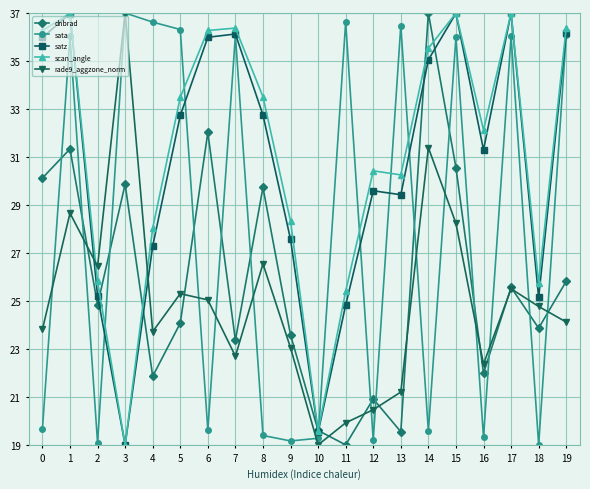

What is the sum of the rade9_aggzone_norm values at 0 and 3?

60.8